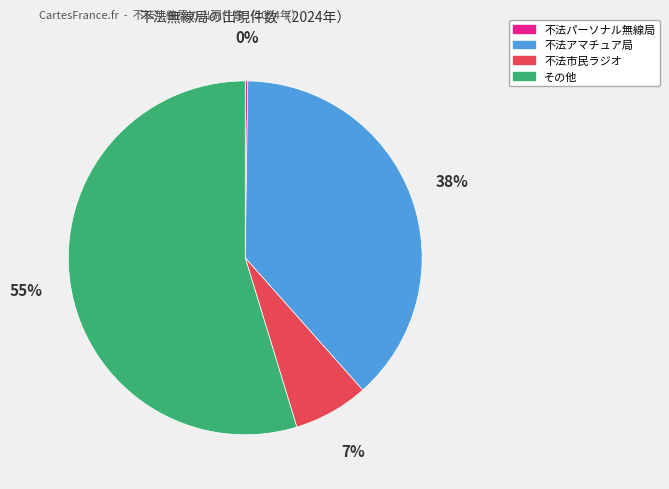

To the nearest percent, what is the average slice percentage?

25%